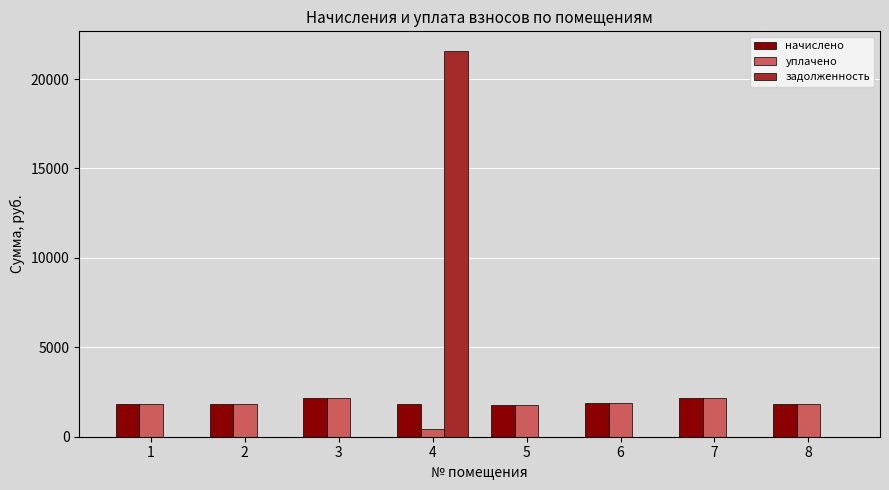

How many series are shown in this chart?

3